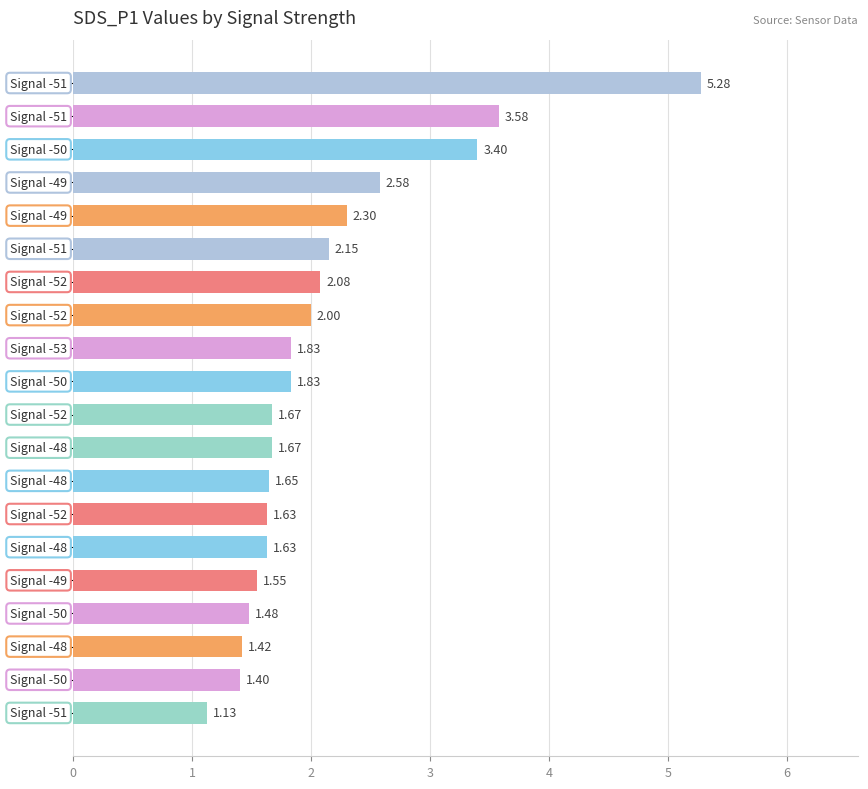

What is the difference between the second highest and second lowest values?

2.2